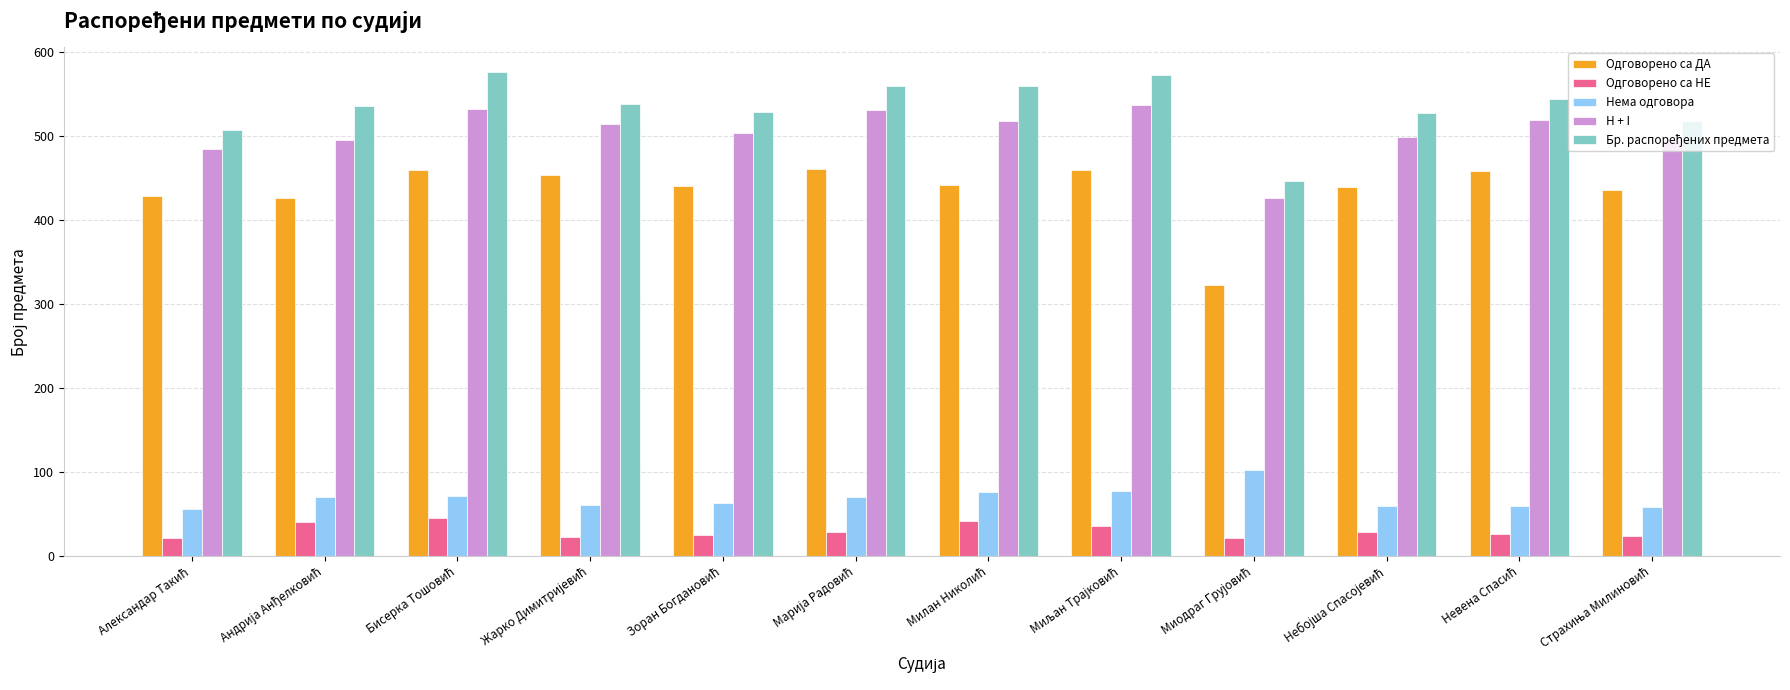

At how many categories does at least one series exceed 309?

12